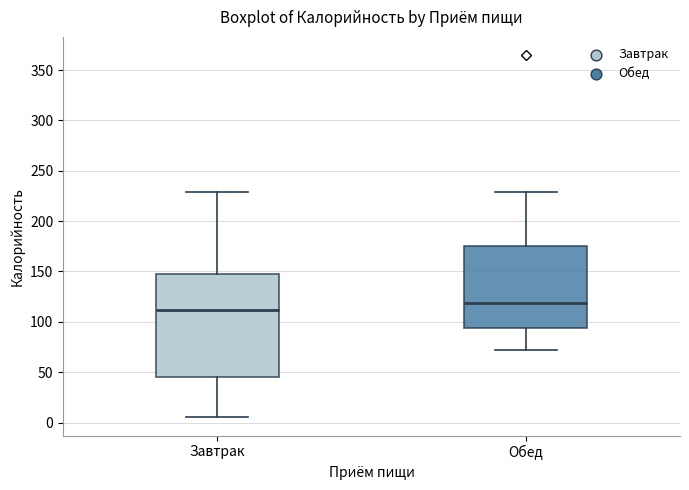

Comparing the boxes themselves (not the whiskers), which one is the tallest?

Завтрак